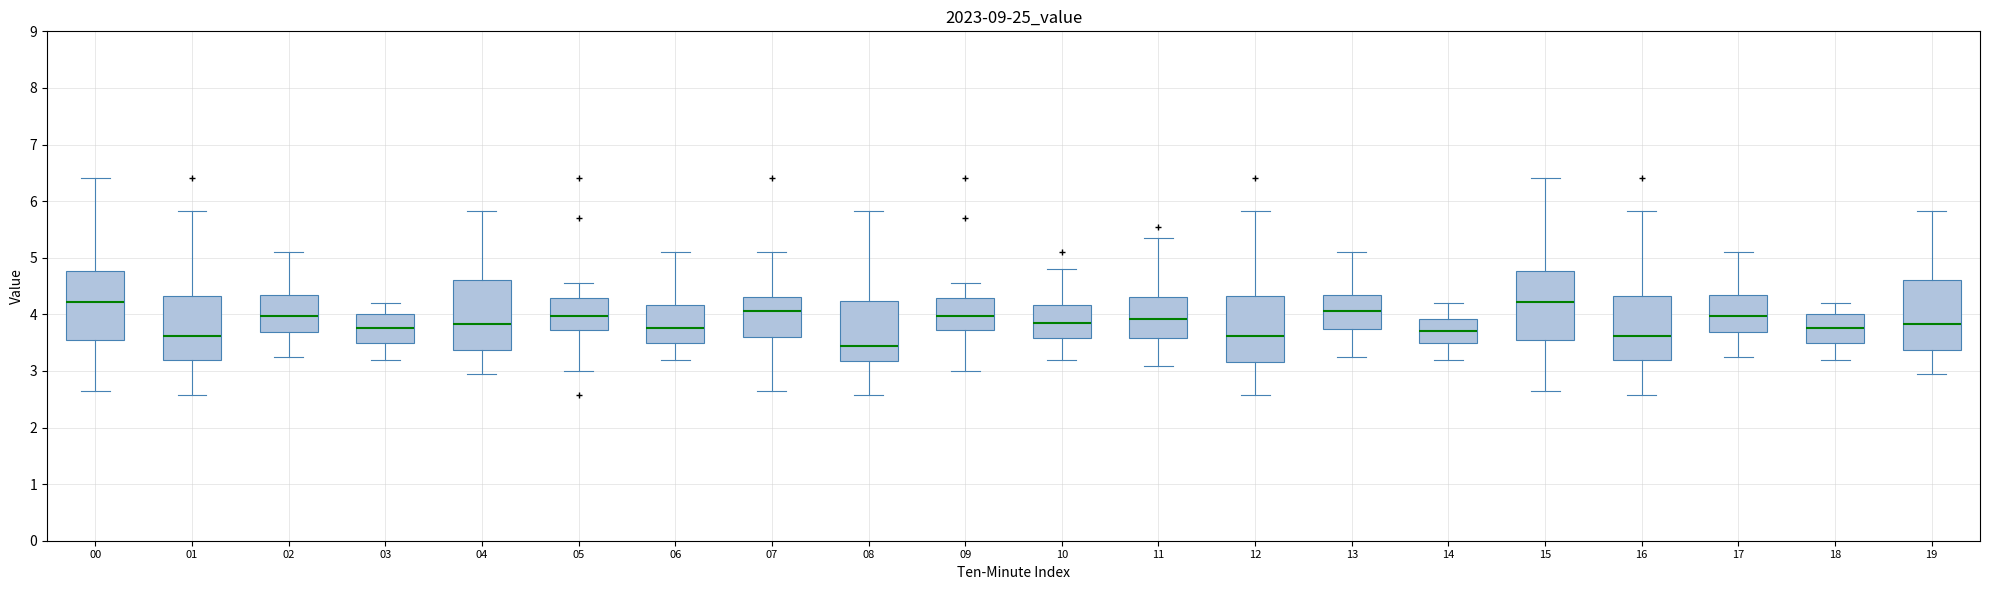

Where does the lower whisker of the box at x = 14 end on the y-axis? The values are not printed on the chart, so give them approximately, as read against the axis.

3.2